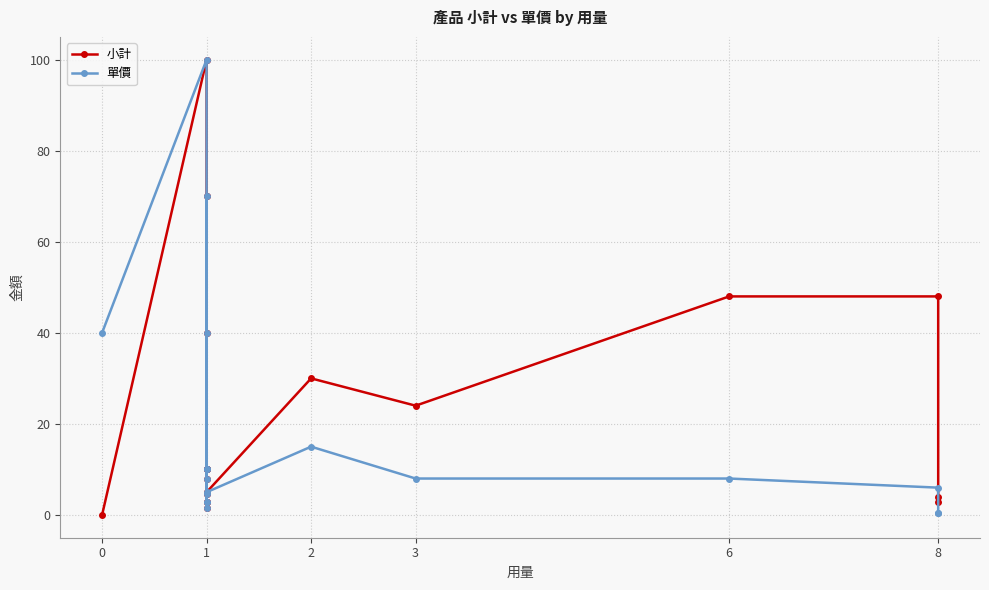

How many values in the 單價 series are below 8?

8